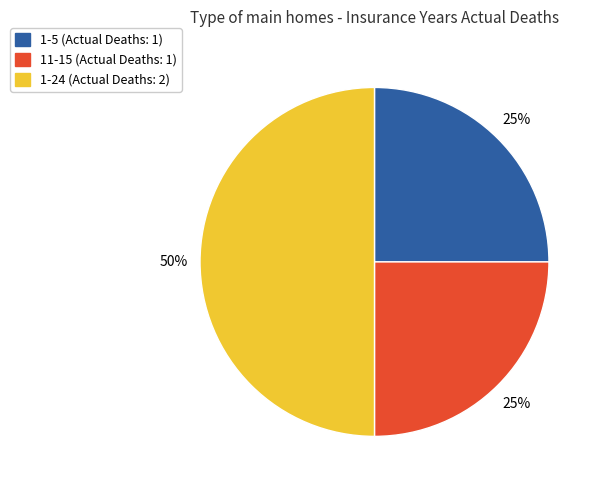

What percentage is the 1-5 slice, to the nearest percent?

25%